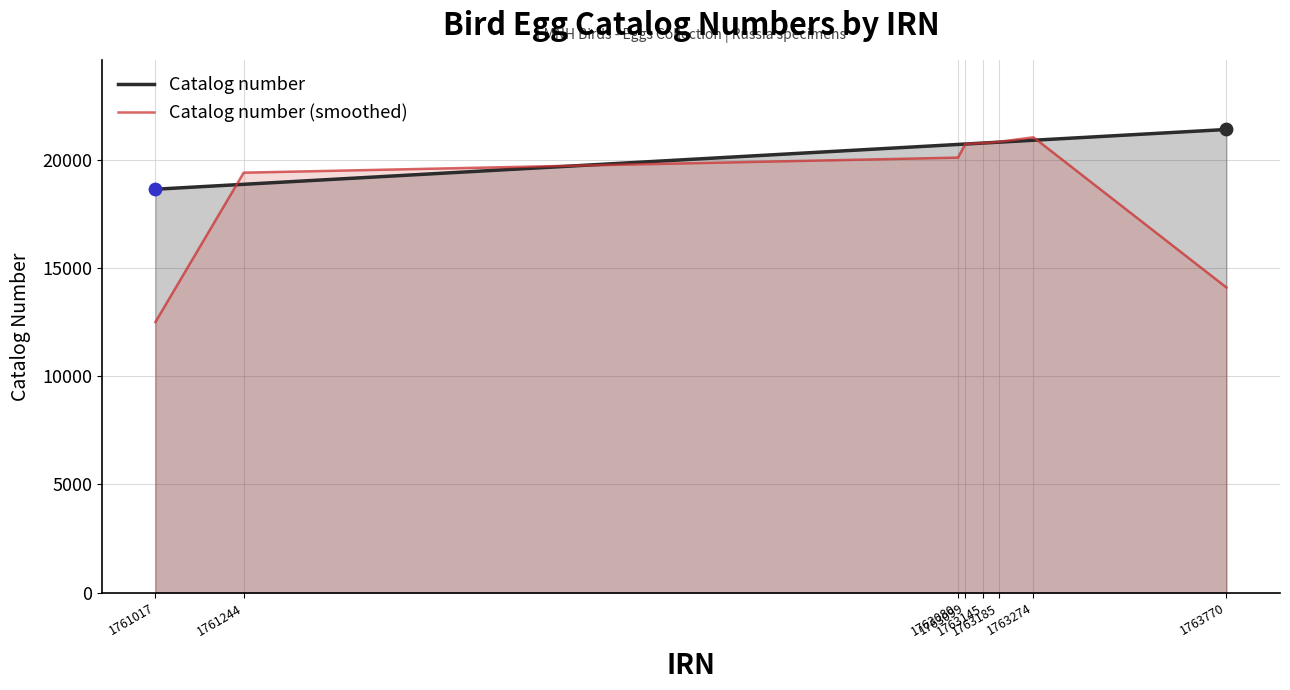

Which series reaches the minimum Y coordinate?

Catalog number (smoothed)